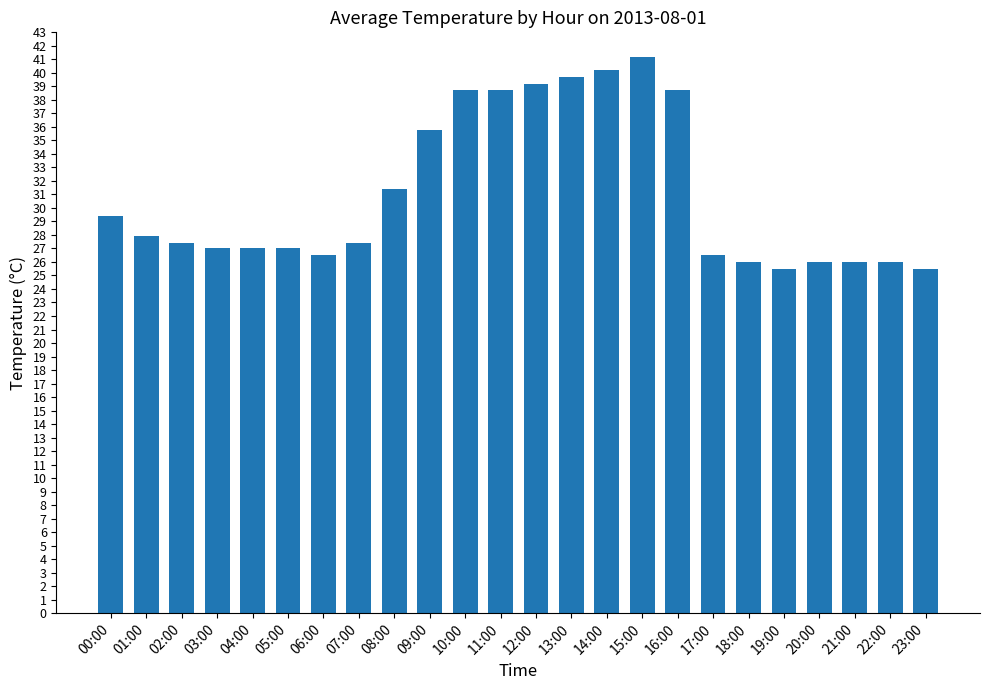

What is the value of the 4th bar from the left?

27.0